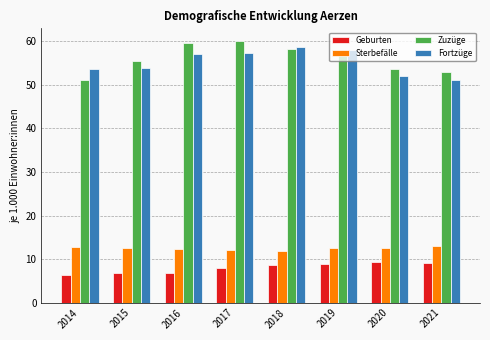

How many categories are shown in the chart?

8